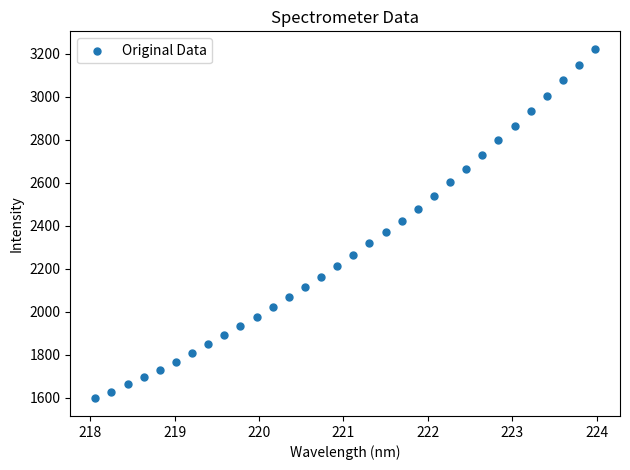

What is the range of Y values (max minus min)?

1625.6